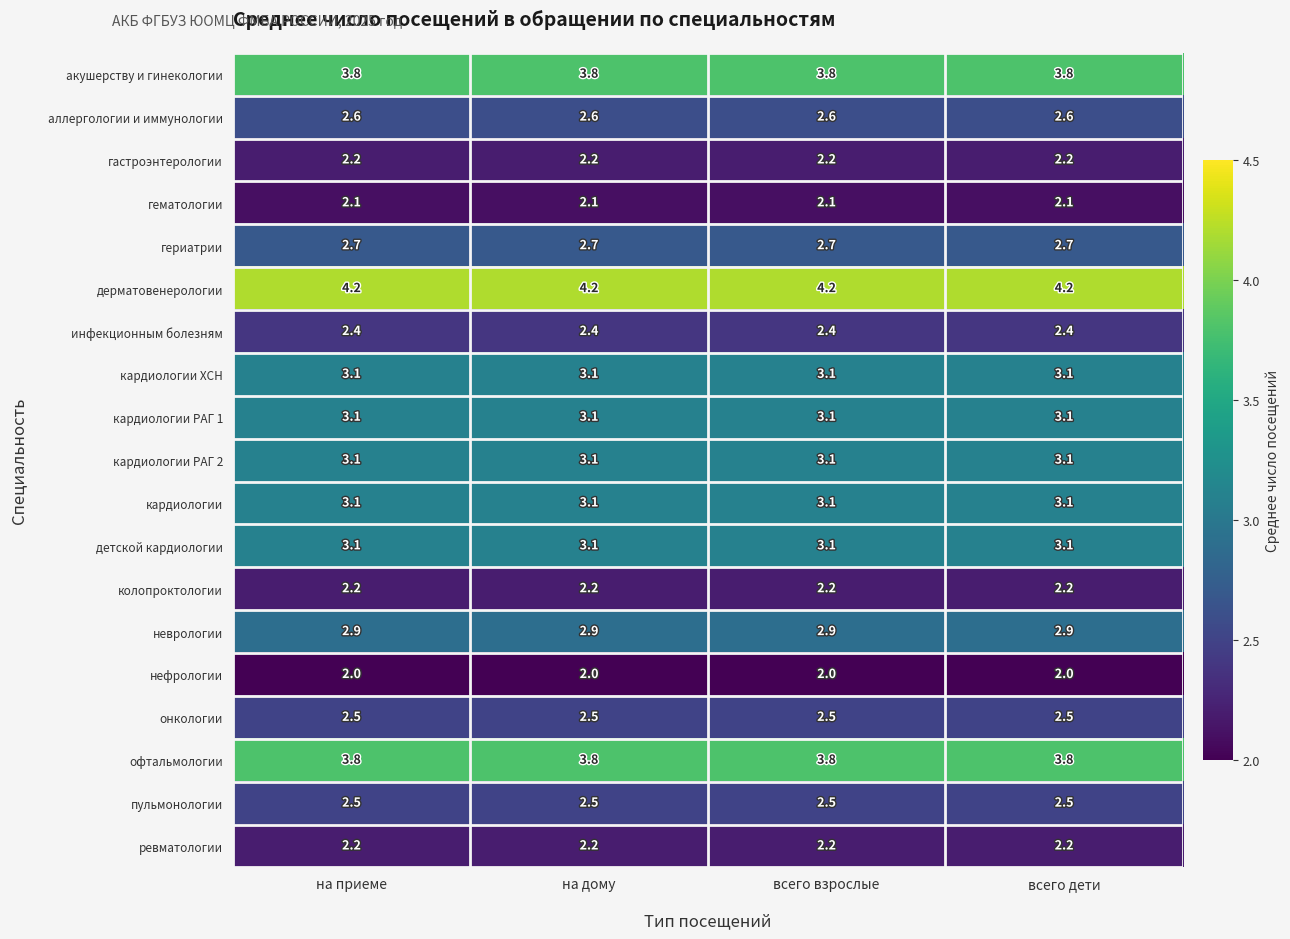

What is the difference between the highest and lowest values at всего дети?

2.2